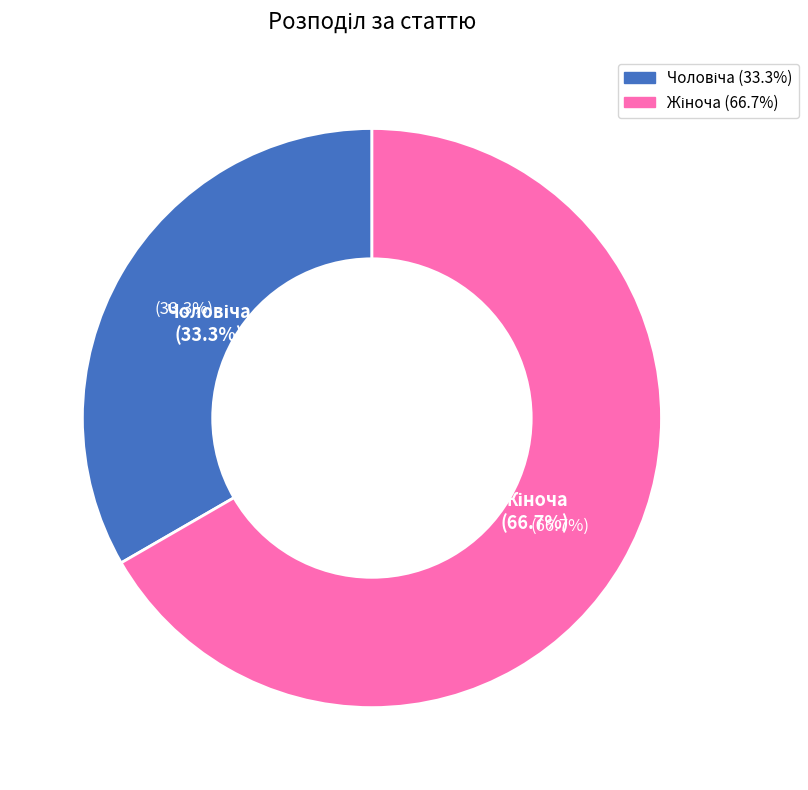

How many slices are in this pie chart?

2